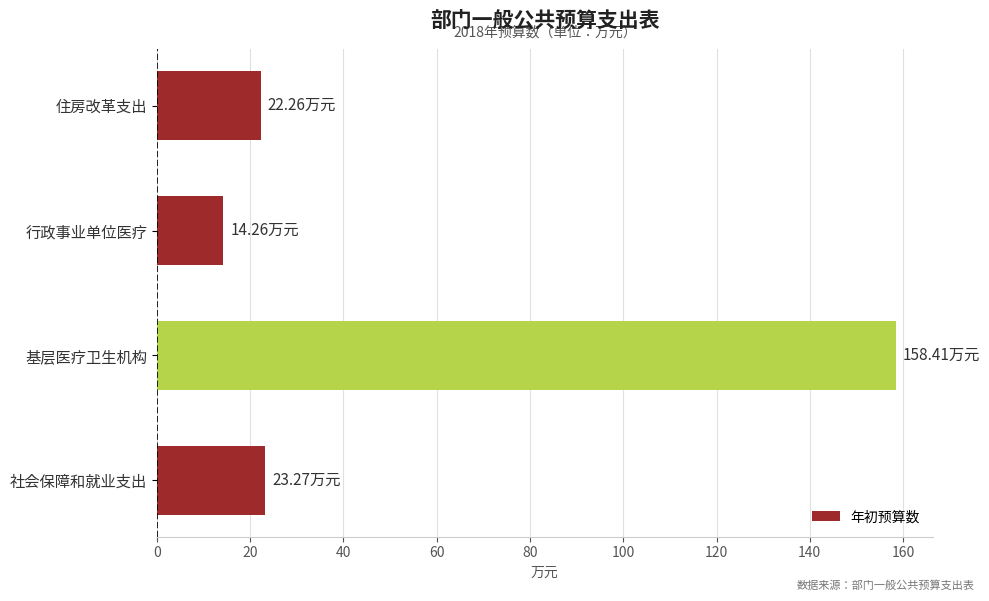

What is the change in value from 行政事业单位医疗 to 住房改革支出?

+8.0